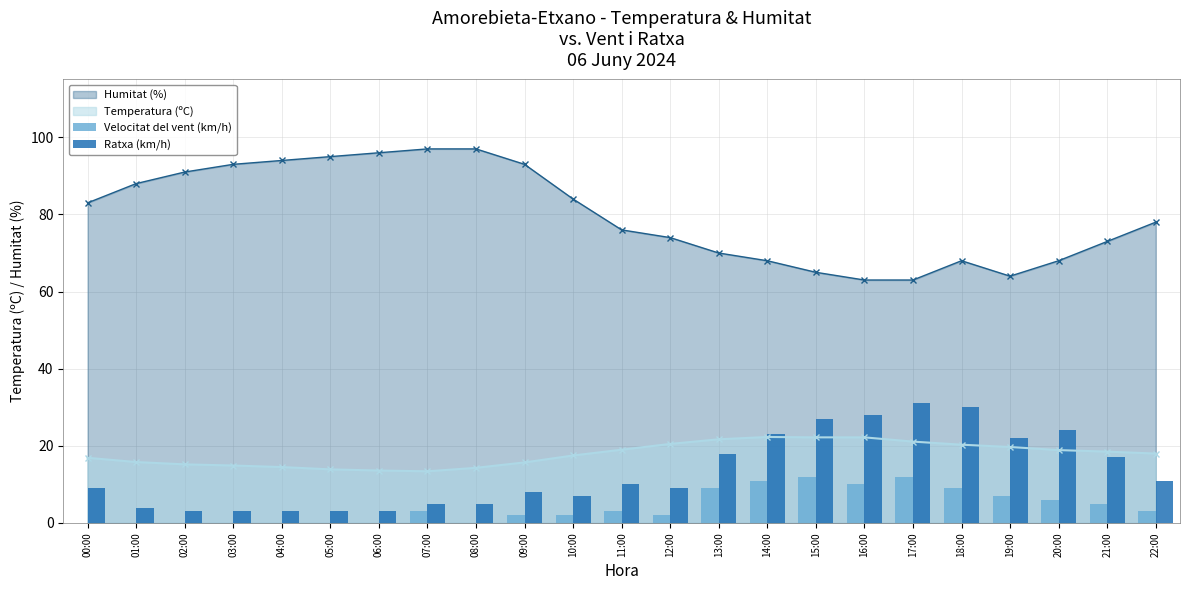

What is the average value of the Ratxa (km/h) series?

13